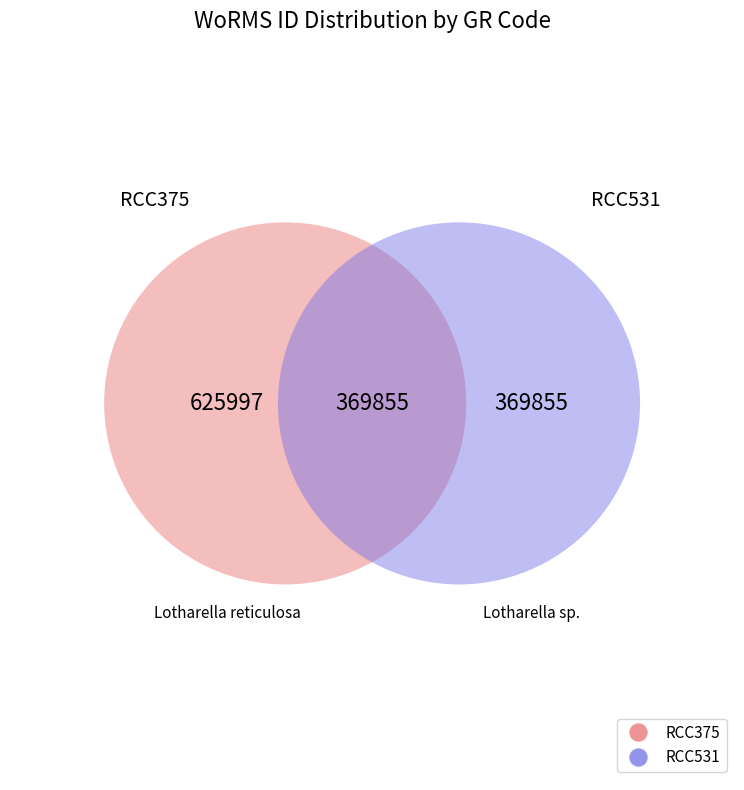

Does any single category account for the majority?

Yes